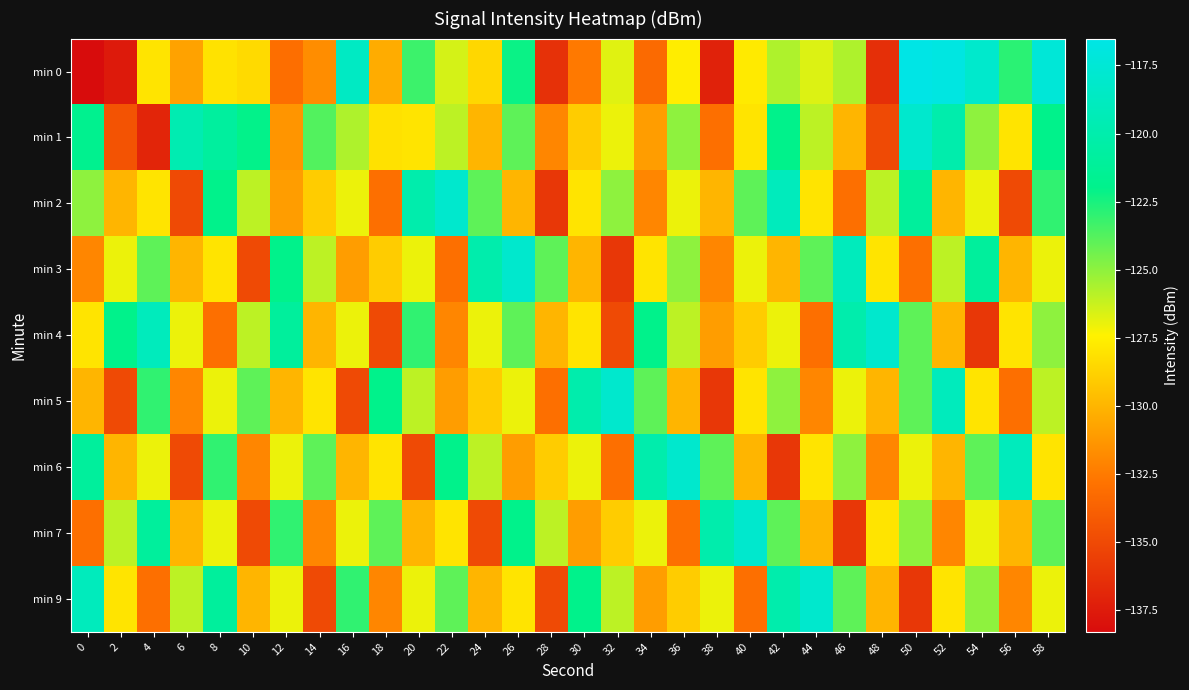

At which category is the sum across all series the highest?

58